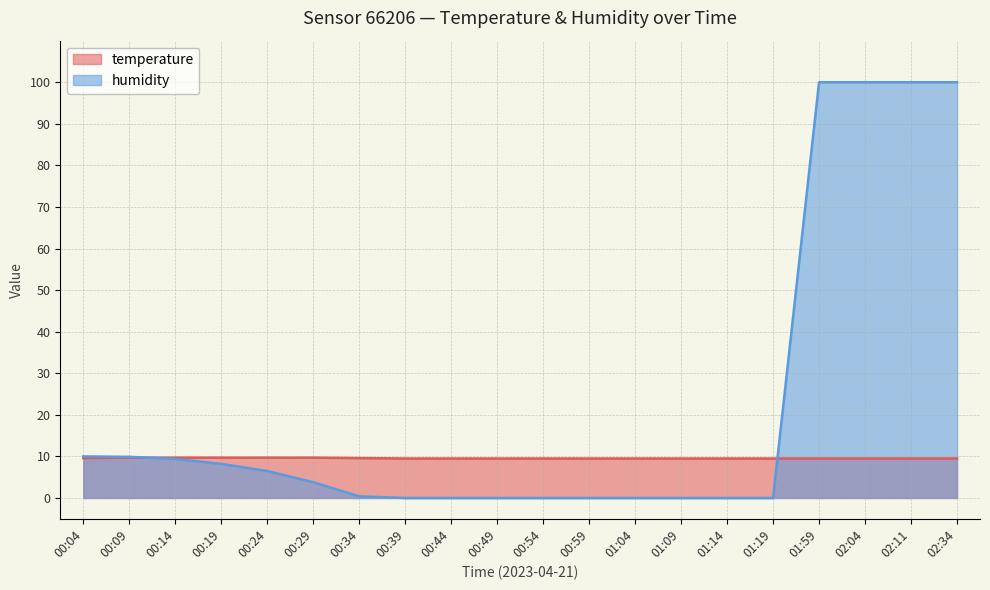

The temperature series shows 4.5 at 02:11. True or false?

False